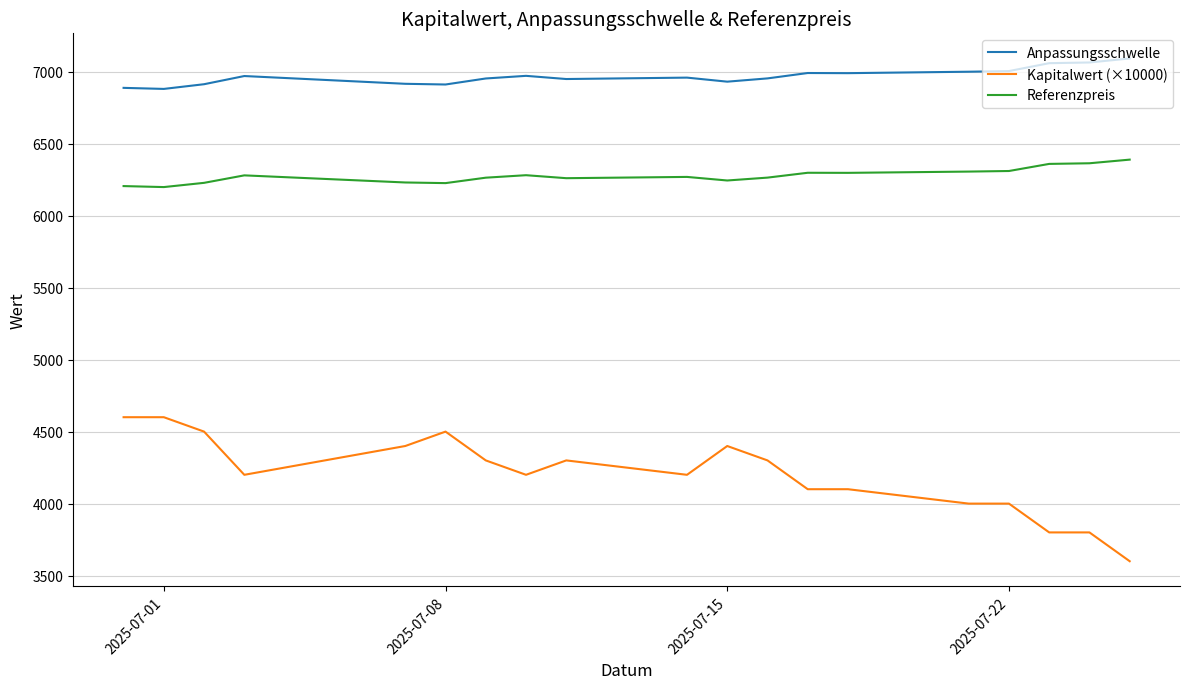

True or false: Kapitalwert (×10000) and Referenzpreis intersect in this chart.

False